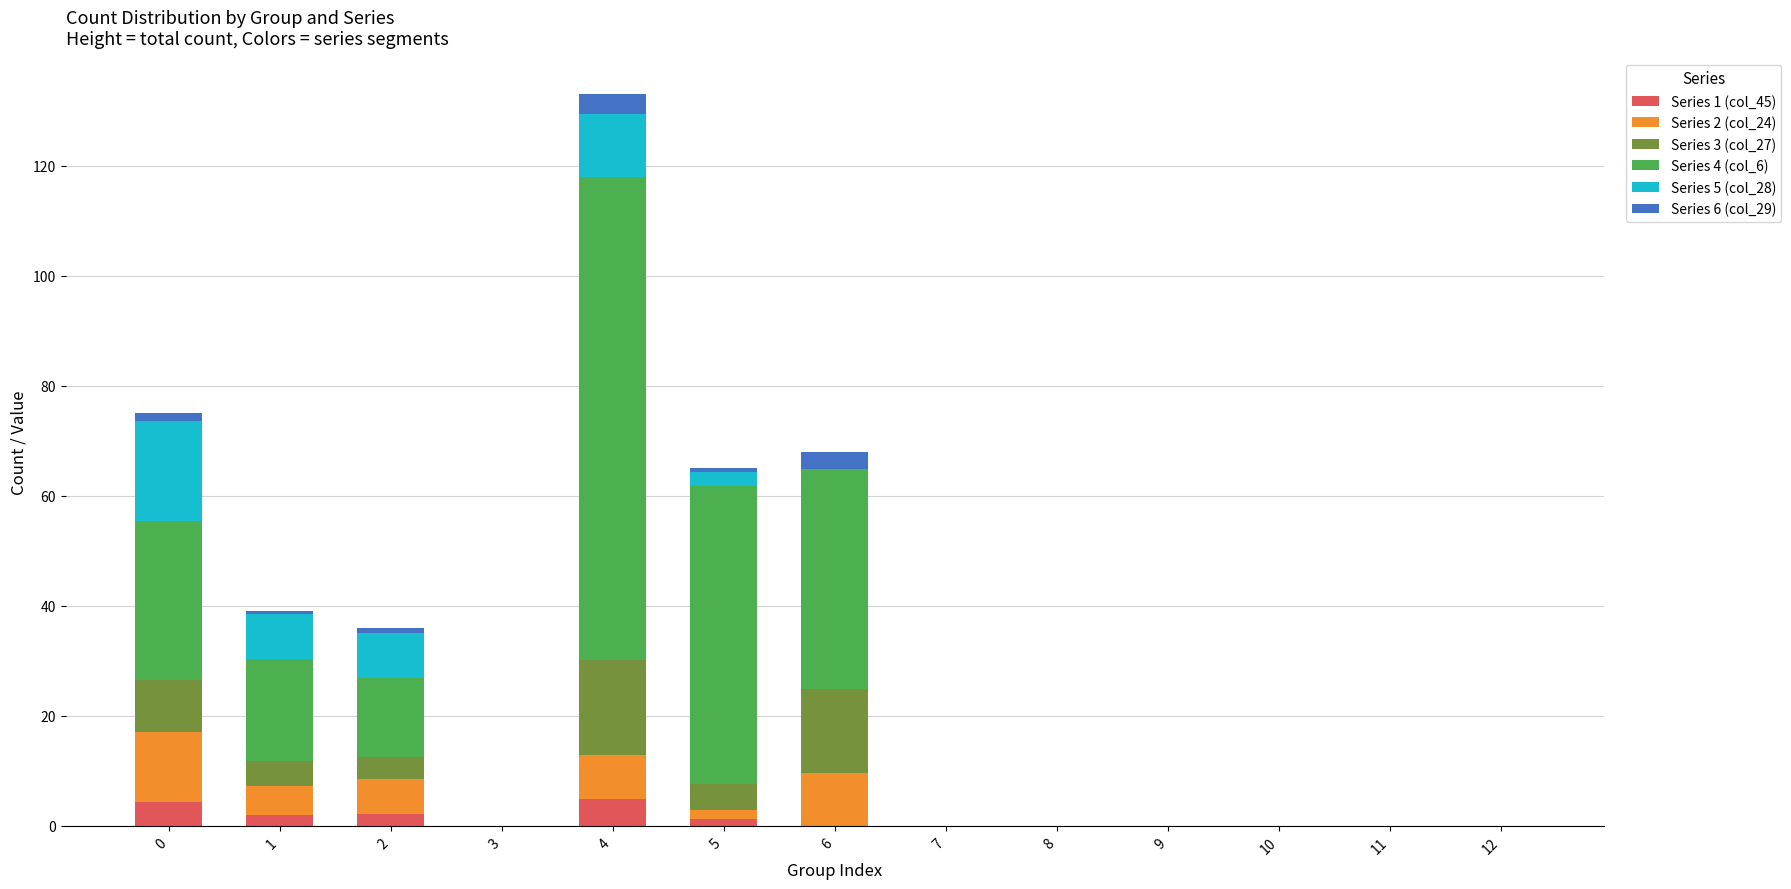

Which series has the largest total across all categories?

Series 4 (col_6)